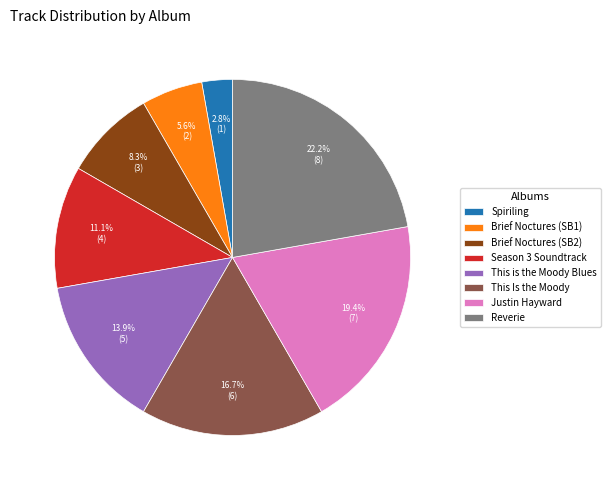

Between Spiriling and Reverie, which is larger?

Reverie